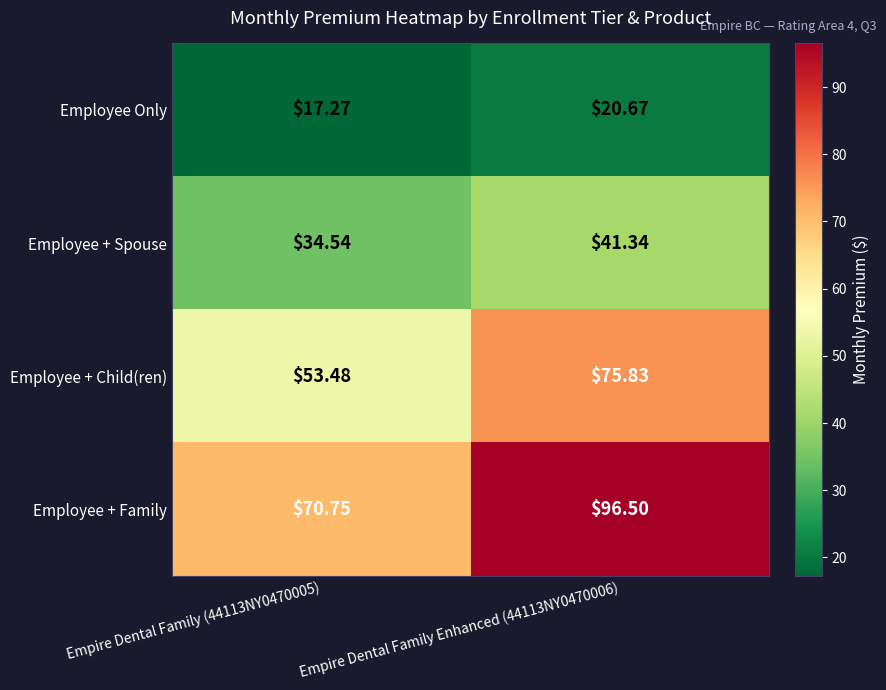

Rank the series by their maximum value, from lowest to highest.

Employee Only, Employee + Spouse, Employee + Child(ren), Employee + Family